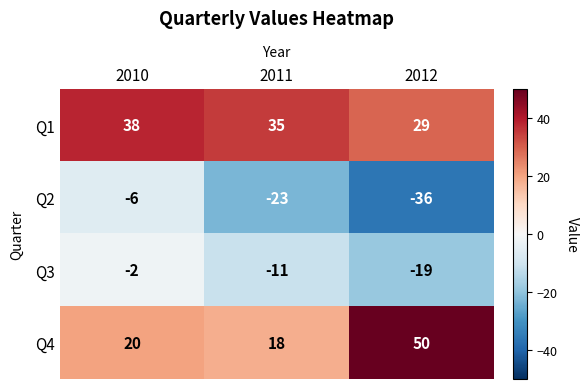

Is it true that Q2 equals -32 at 2011?

False